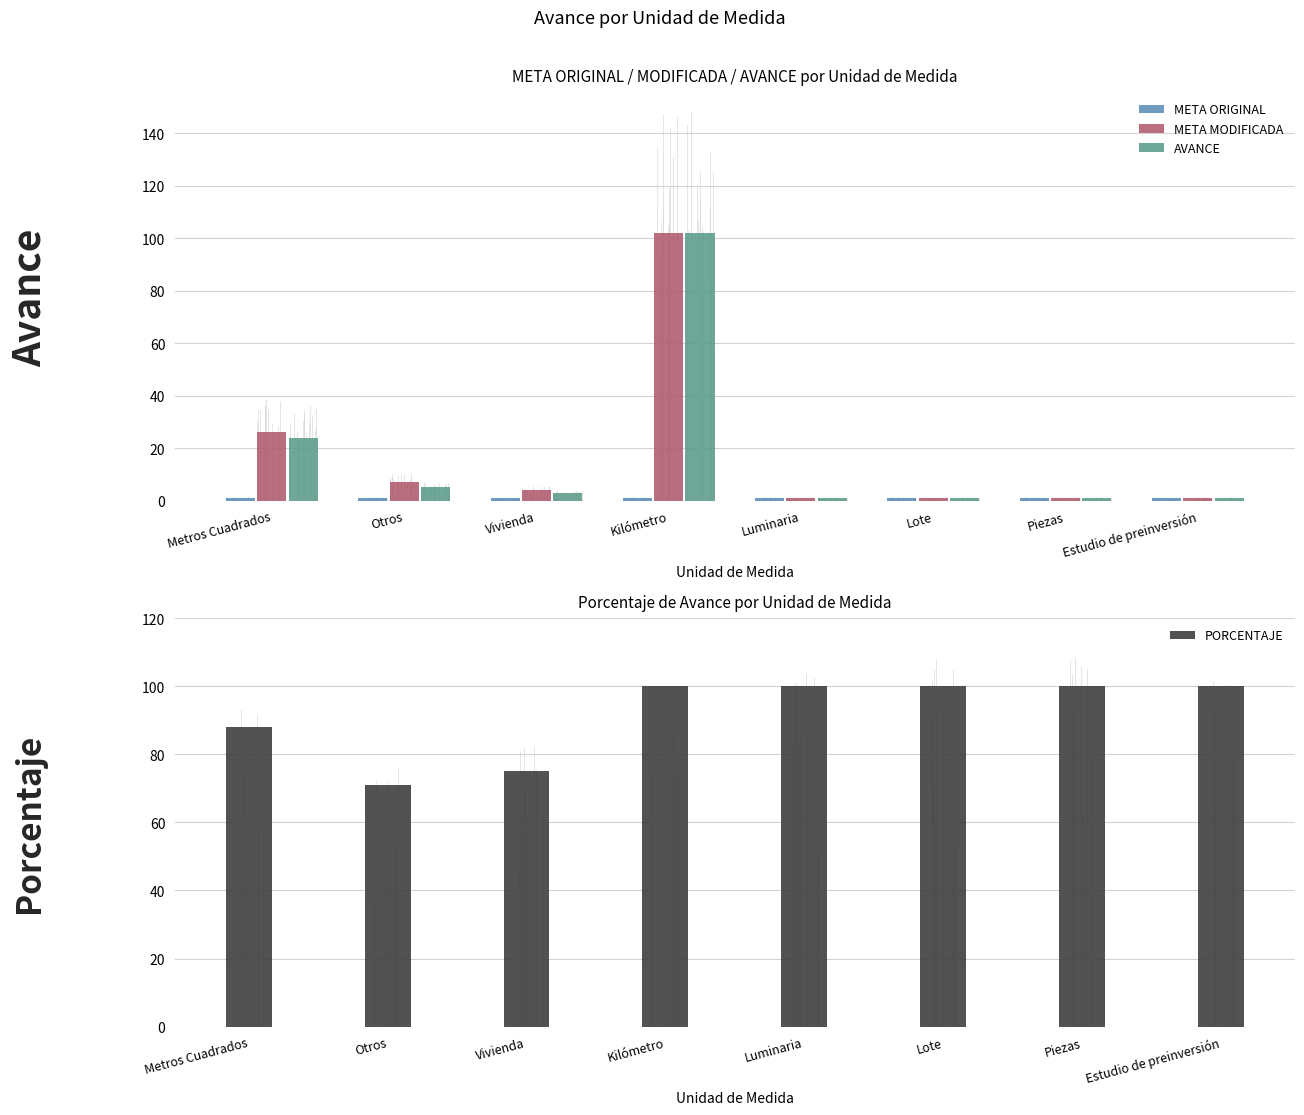

What position from the right is Luminaria?

4